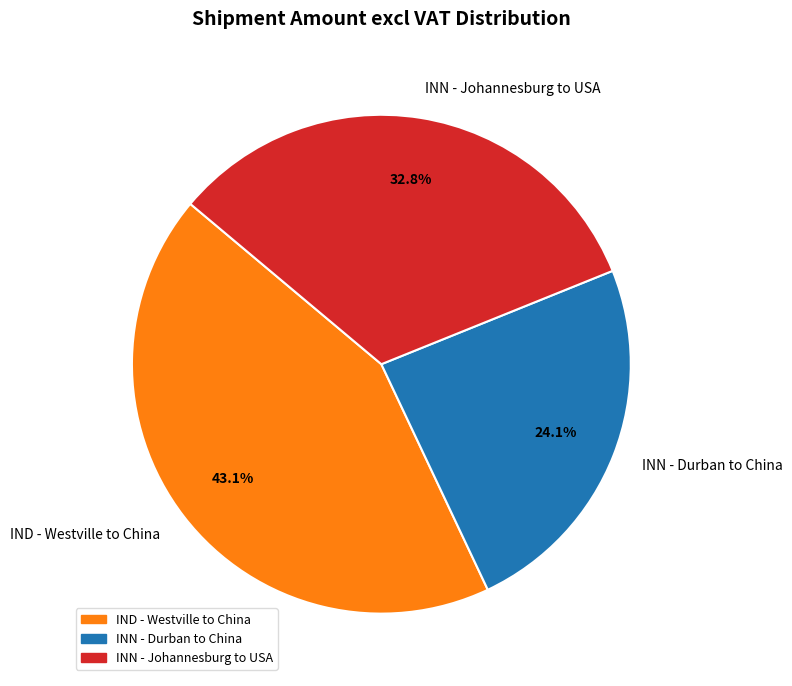

How many slices are in this pie chart?

3